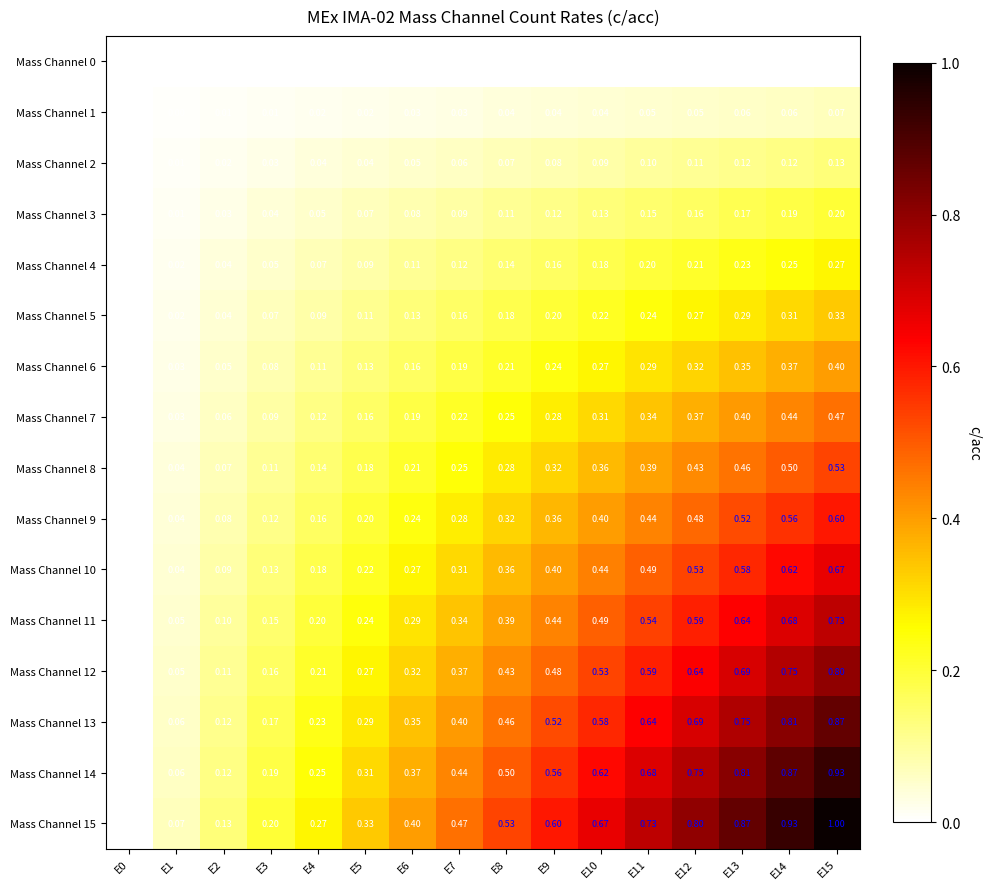

Is the value of Mass Channel 7 at E2 greater than the value of Mass Channel 12 at E14?

No